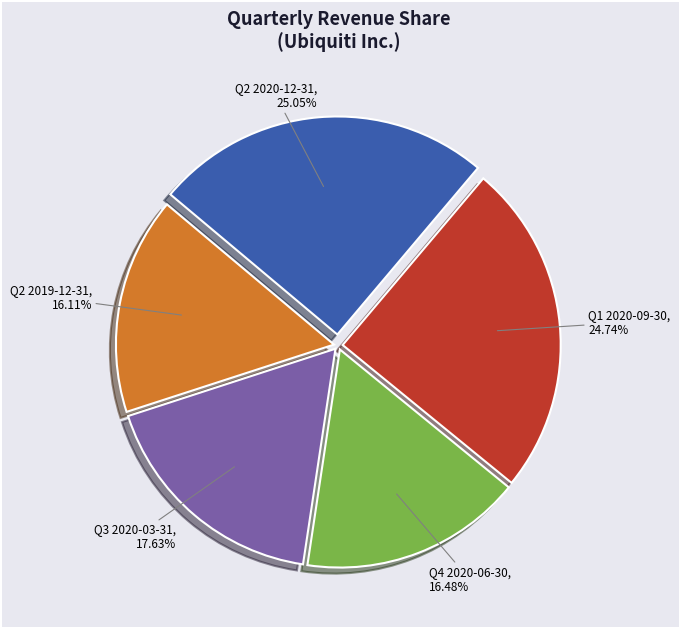

True or false: Q2 2020-12-31 accounts for 25% of the total.

True